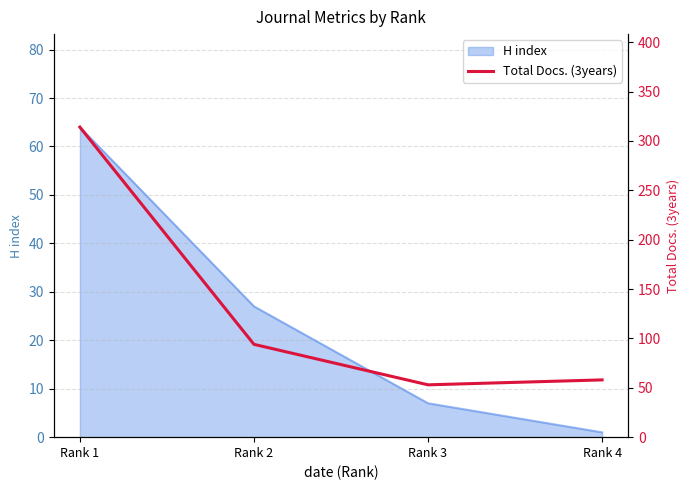

What is the greatest value displayed?

314